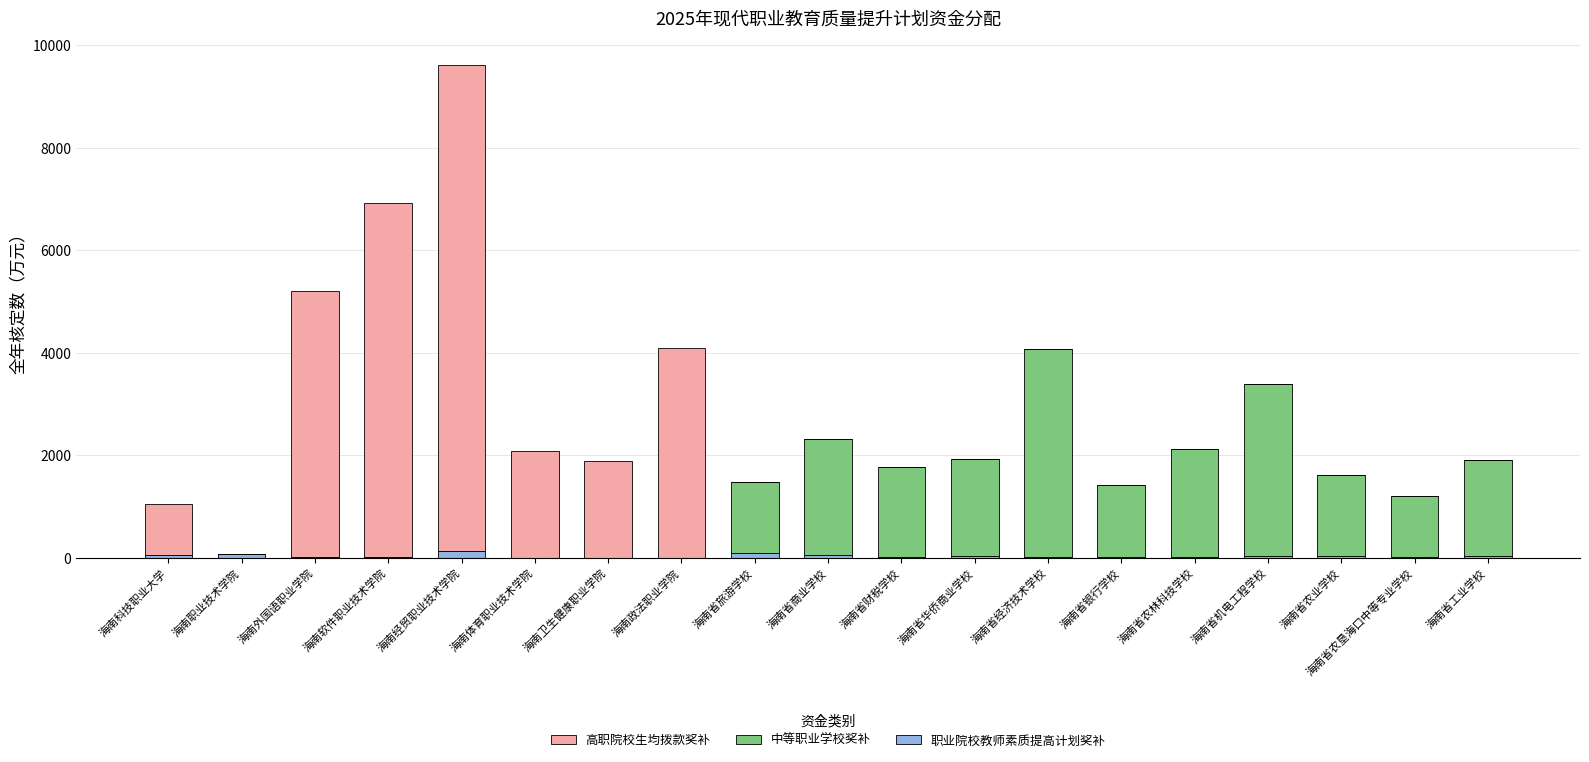

At which category is the sum across all series the highest?

海南经贸职业技术学院